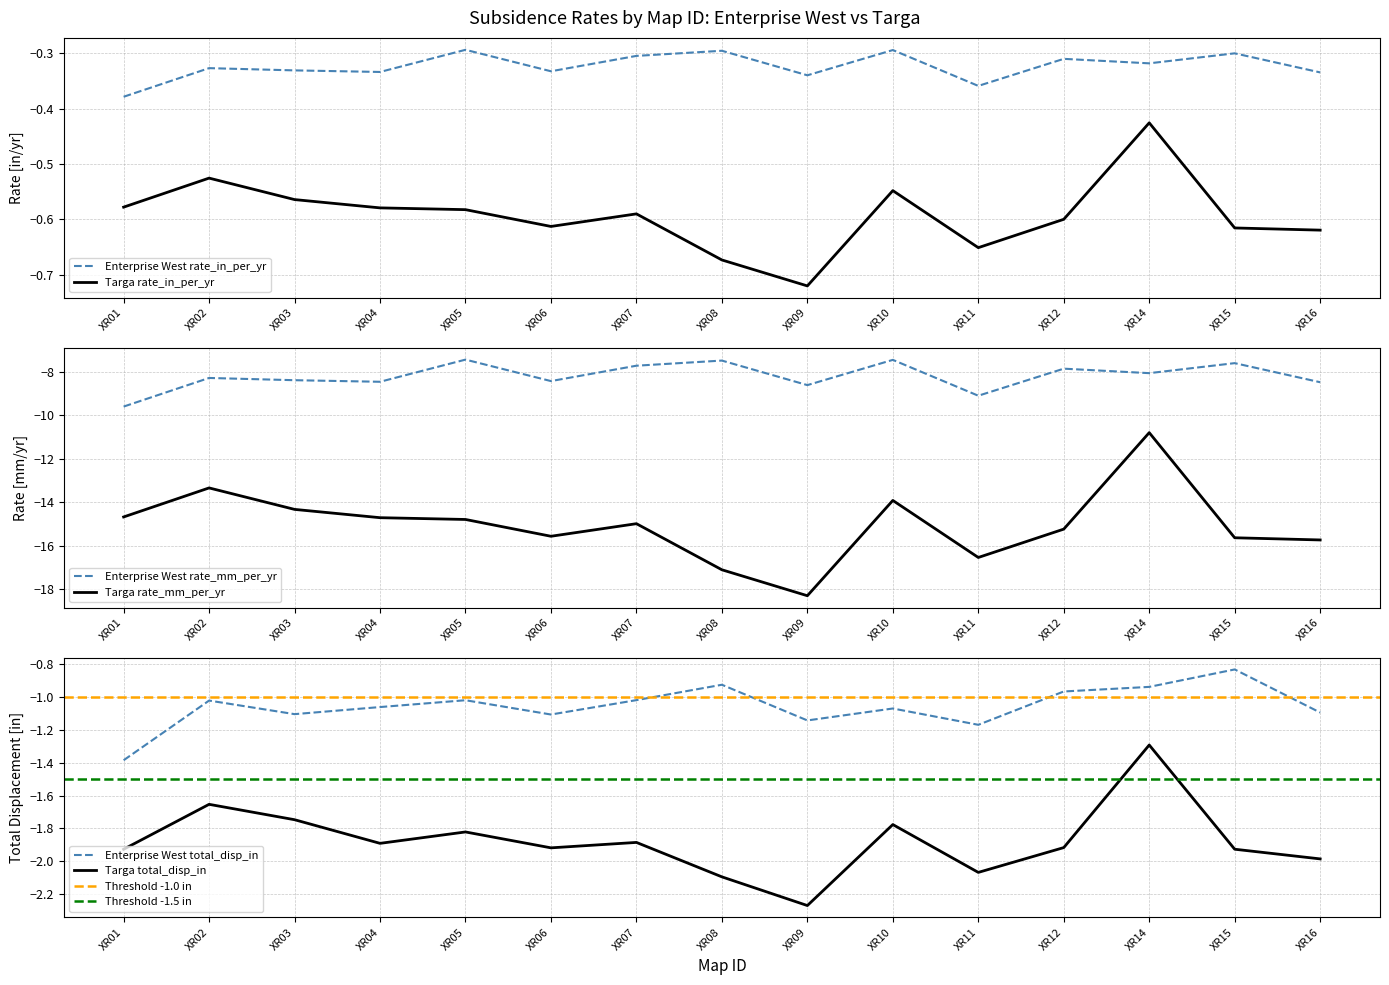

True or false: Enterprise West total_disp_in has a value of -1.0 at XR02.

True